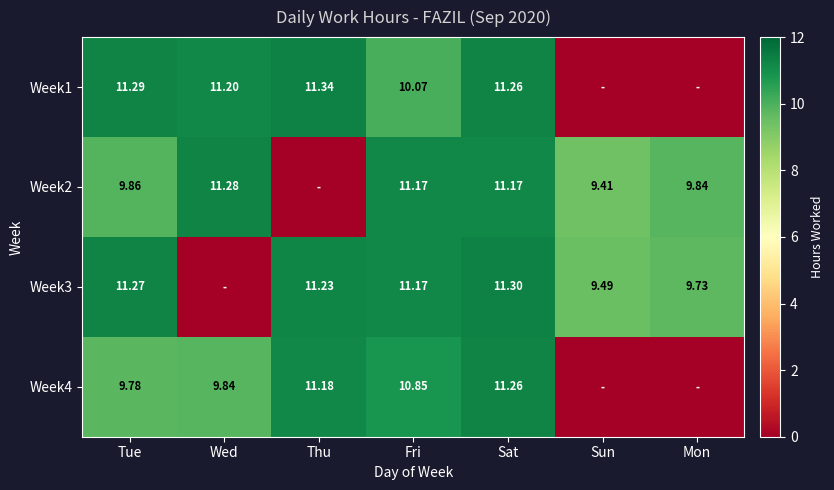

Is the value of Week2 at Fri greater than the value of Week3 at Tue?

No